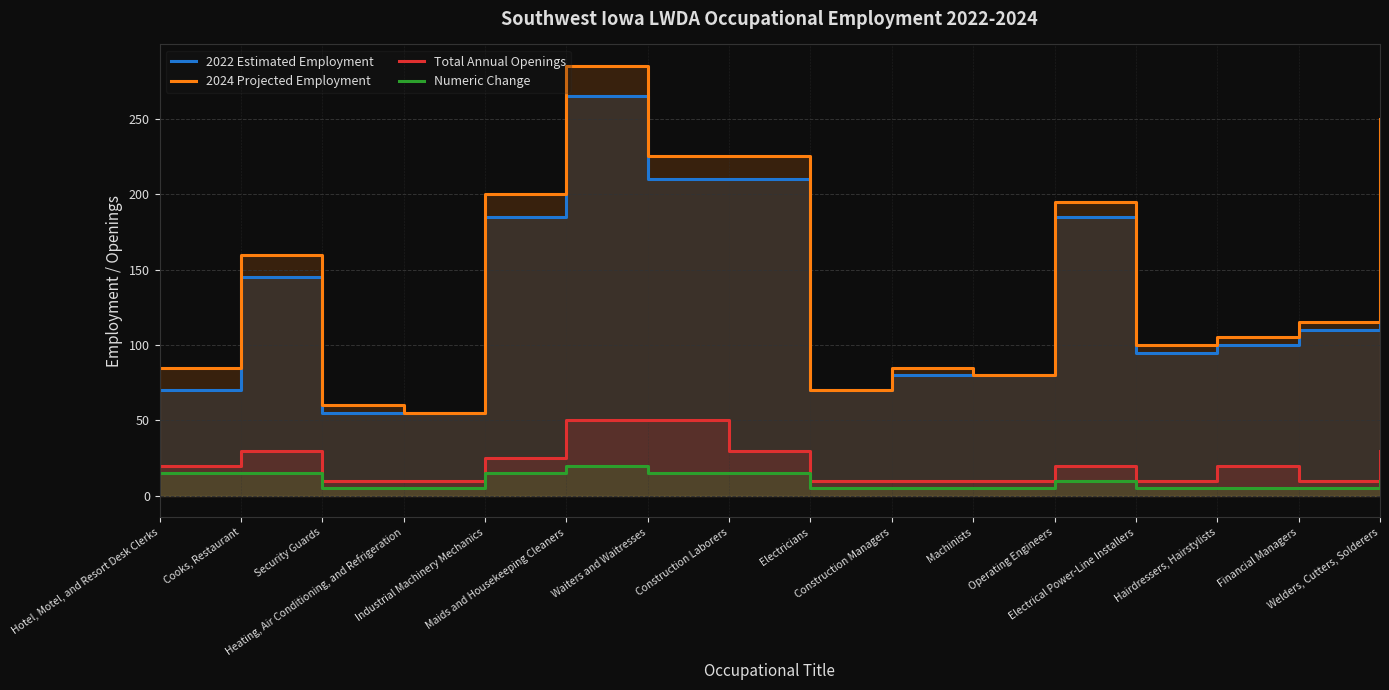

True or false: Total Annual Openings and 2024 Projected Employment intersect in this chart.

False